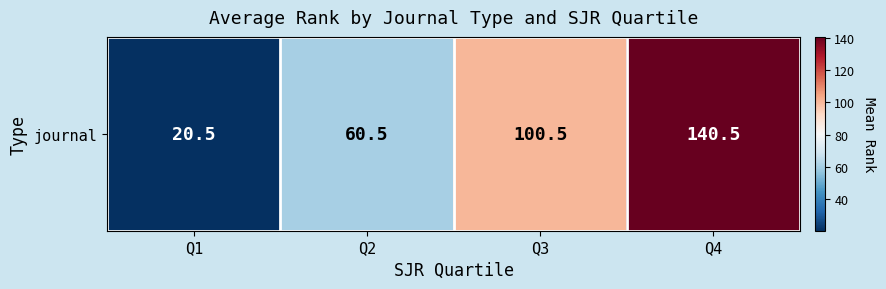

At which label does the data first exceed 100?

Q3